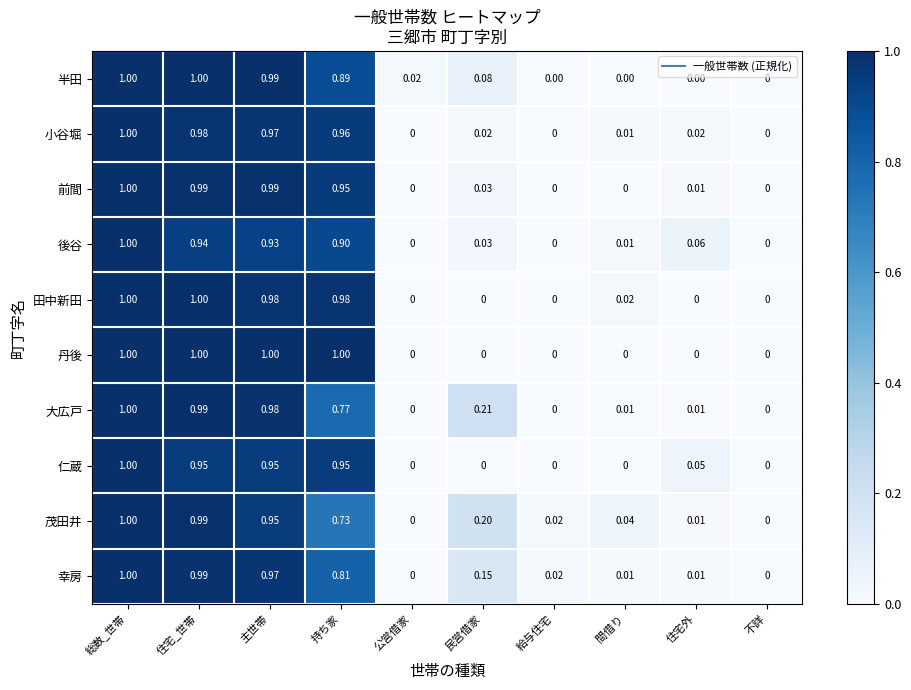

Between 民営借家 and 不詳, which series saw the biggest shift?

大広戸